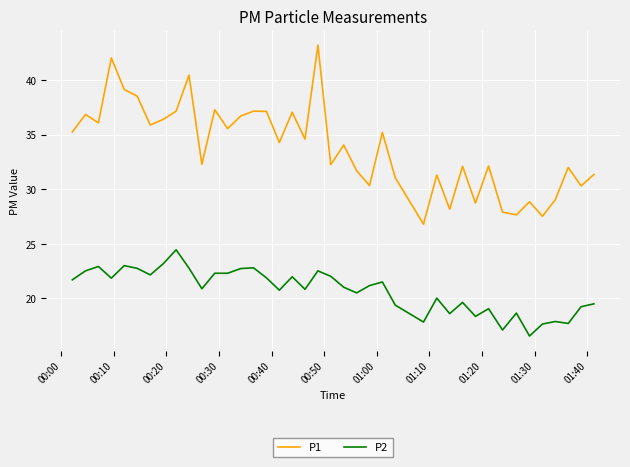

What is the minimum value shown in the chart?

16.6